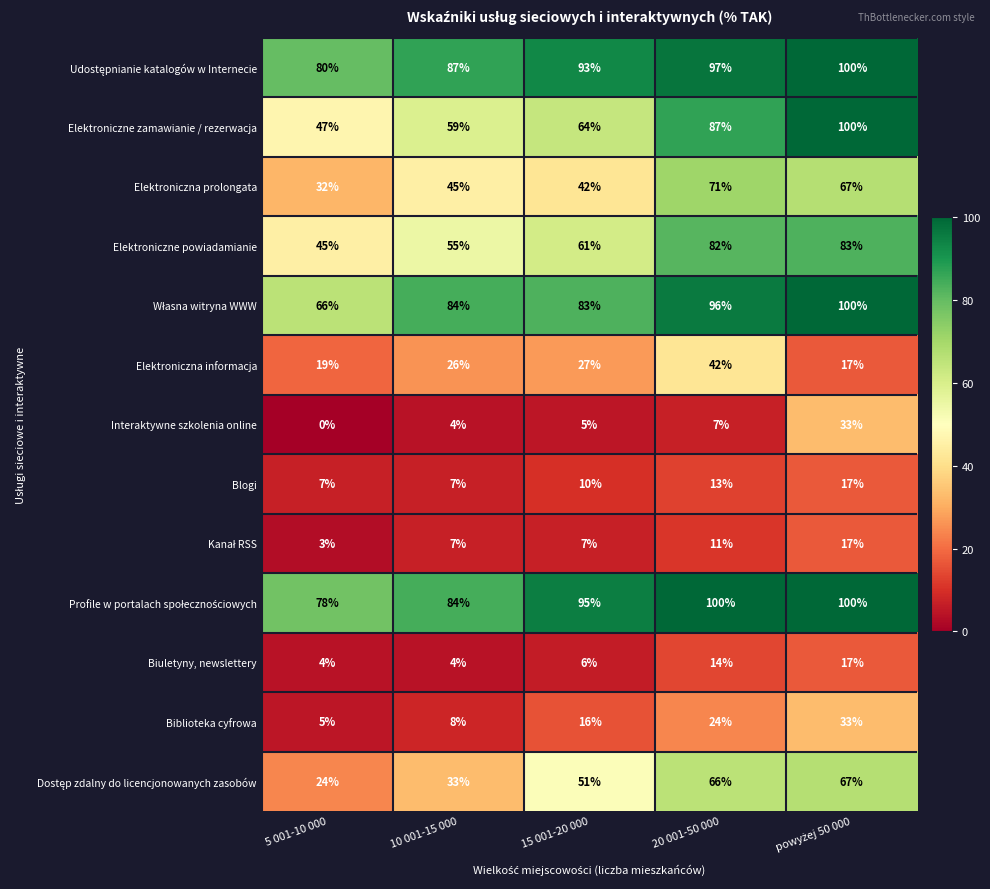

What is the difference between the highest and lowest values at 20 001-50 000?

93